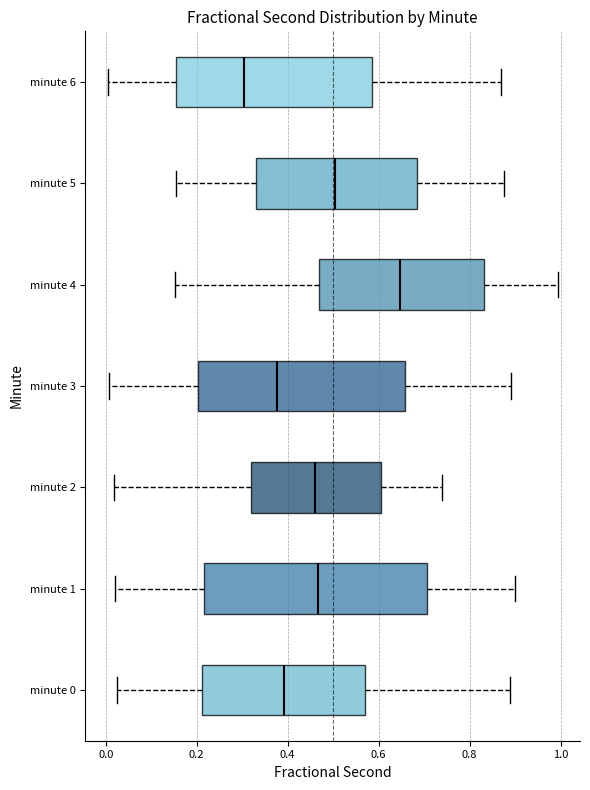

Comparing the boxes themselves (not the whiskers), which one is the widest?

minute 1